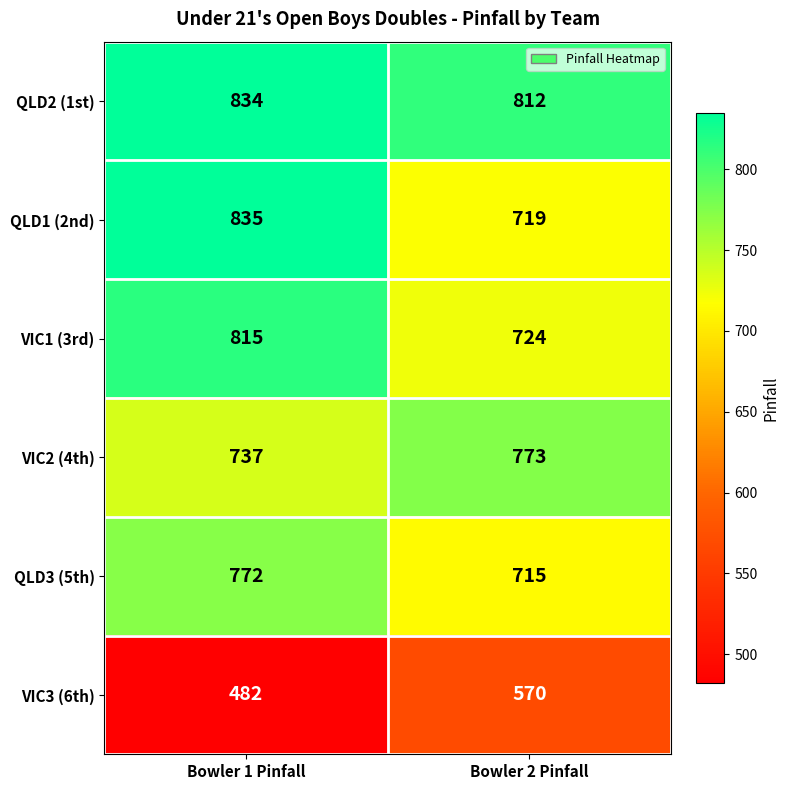

Read the QLD3 (5th) value at Bowler 1 Pinfall, to the nearest 10.

770